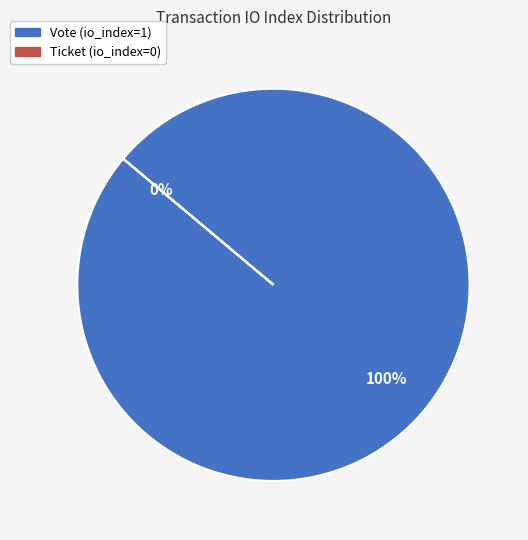

What is the total percentage of Ticket (io_index=0) and Vote (io_index=1)?

100.0%